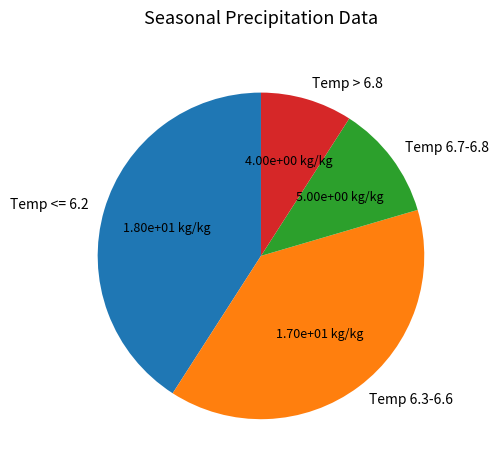

What is the smallest slice in the pie chart?

Temp > 6.8